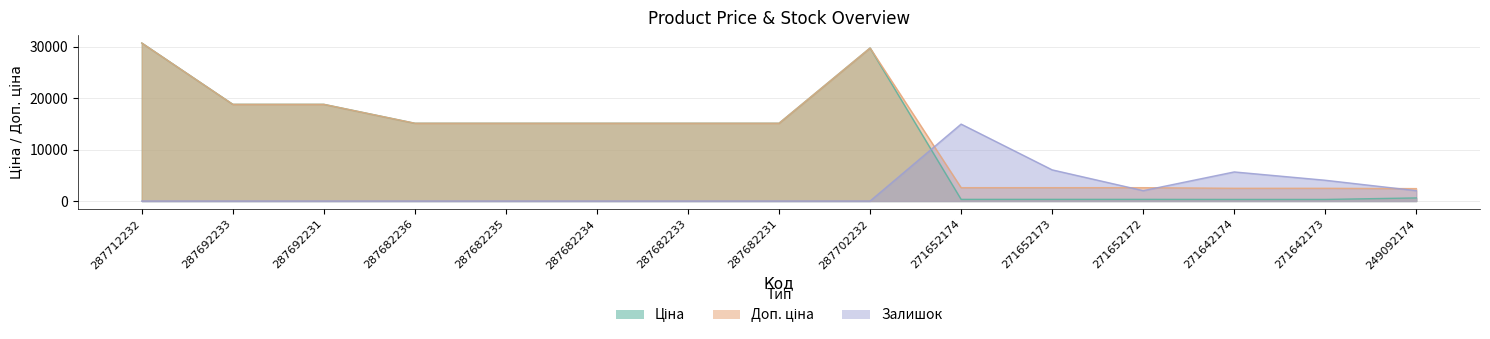

Reading right to left, what are all the values shown in this chart?

Ціна: 603.7	310.3	310.3	324.8	324.8	324.8	29747.2	15120.0	15120.0	15120.0	15120.0	15120.0	18796.8	18796.8	30717.1
Доп. ціна: 2414.8	2482.4	2482.4	2598.3	2598.3	2598.3	29747.2	15120.0	15120.0	15120.0	15120.0	15120.0	18796.8	18796.8	30717.1
Залишок: 2020.9	4041.7	5658.4	2020.9	6062.6	14954.4	0.0	0.0	0.0	0.0	0.0	0.0	0.0	0.0	0.0